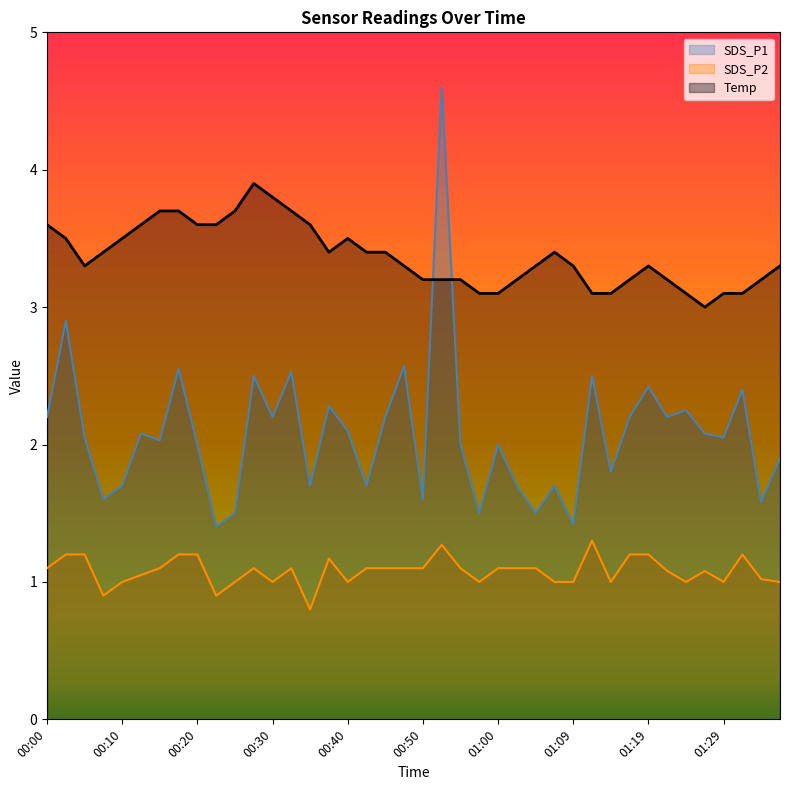

The value of SDS_P2 at 01:36 is 1.0. True or false?

True